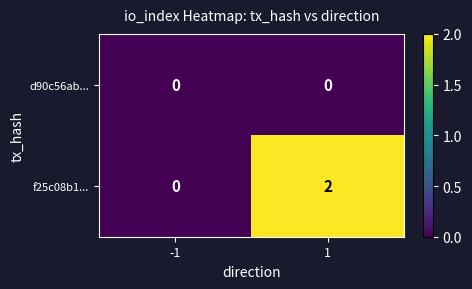

Which series has the largest range (max minus min)?

f25c08b1...